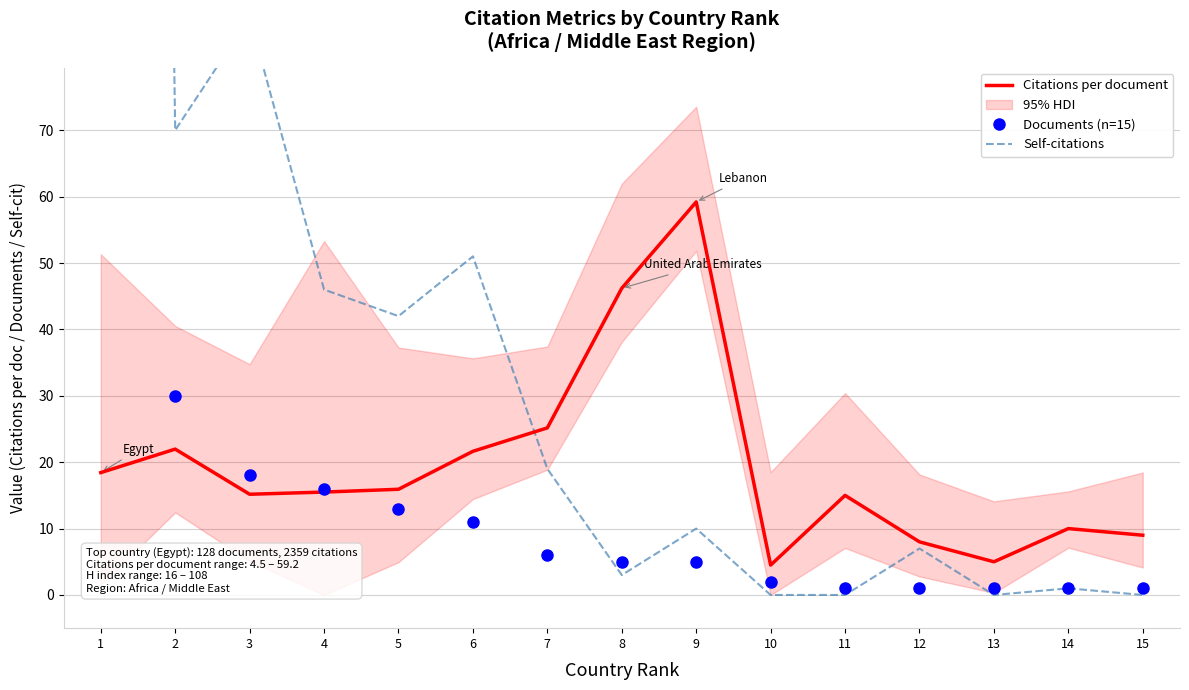

Is the value of Self-citations at 6 greater than the value of Citations per document at 11?

Yes